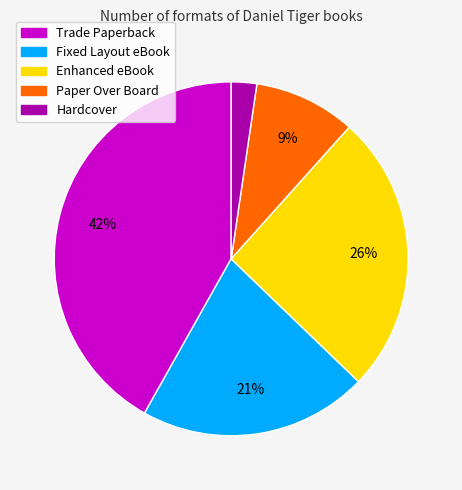

Between Paper Over Board and Enhanced eBook, which is larger?

Enhanced eBook